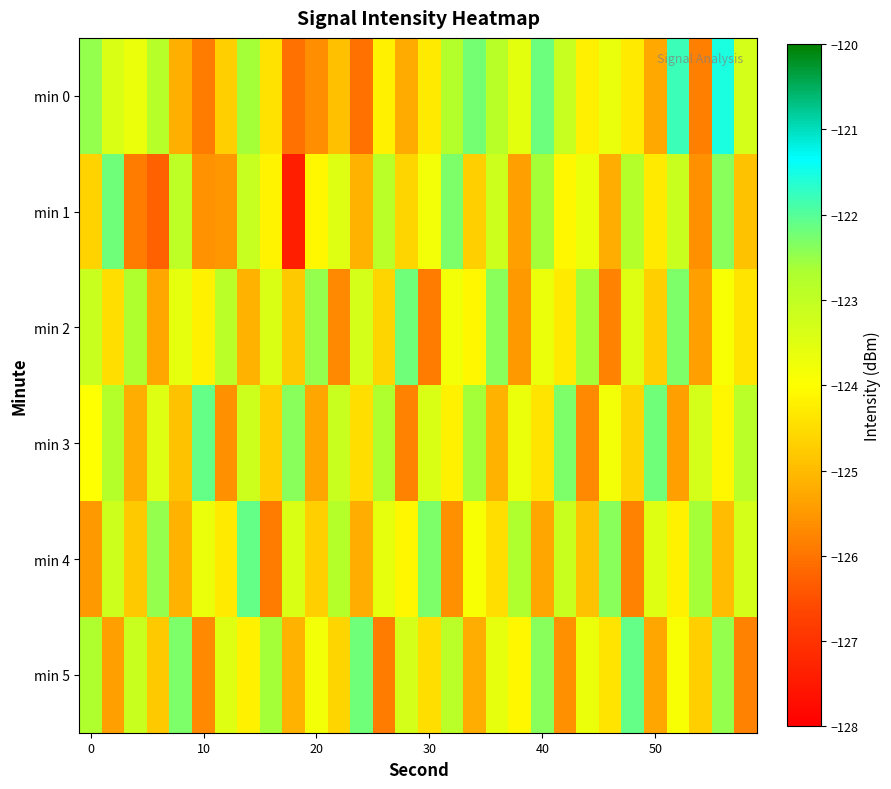

What is the greatest value displayed?

-121.5